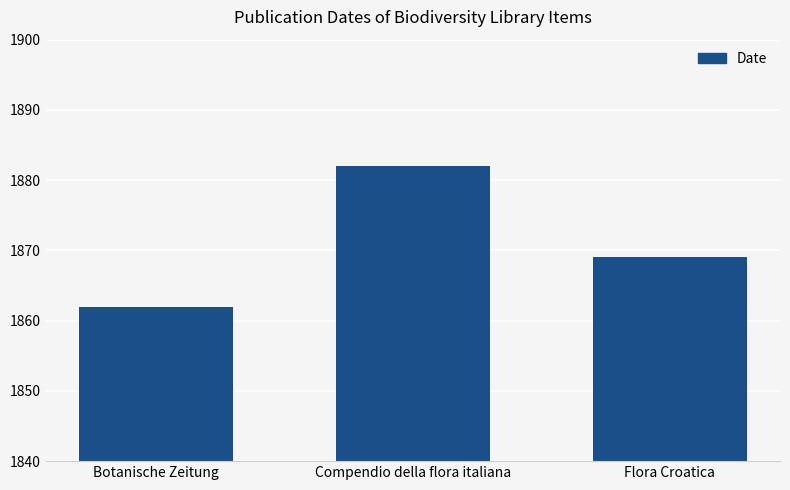

List the labels in order of value, smallest first.

Botanische Zeitung, Flora Croatica, Compendio della flora italiana